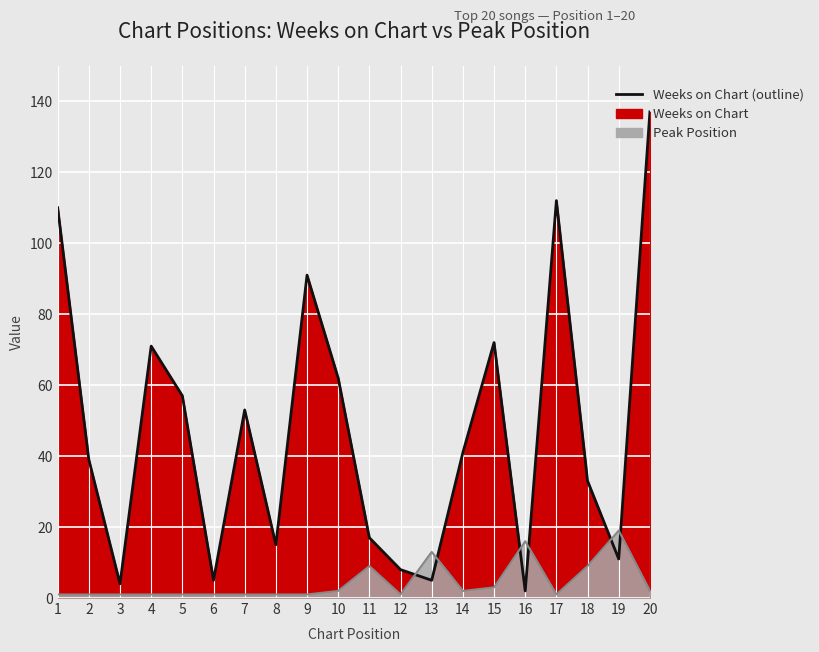

The Peak Position (line) series shows 1 at 15. True or false?

False